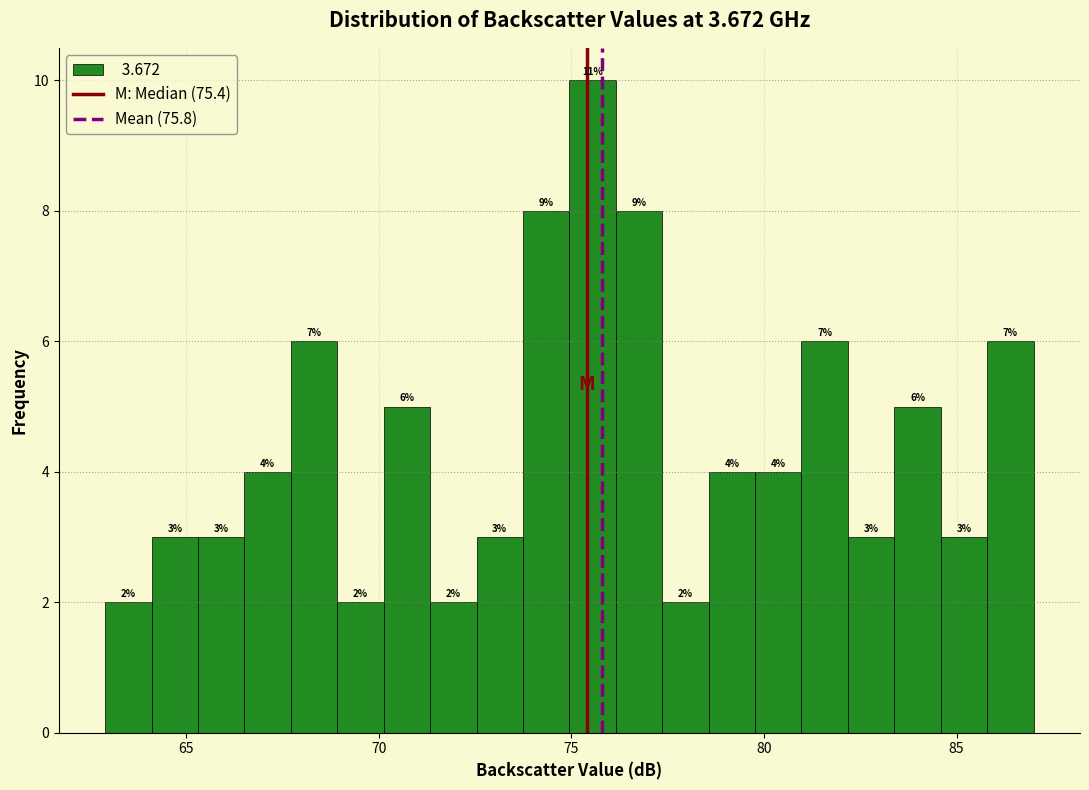

Around what value on the x-axis is the tallest bar? Give the approximate position of its centre, as read against the axis.

75.5